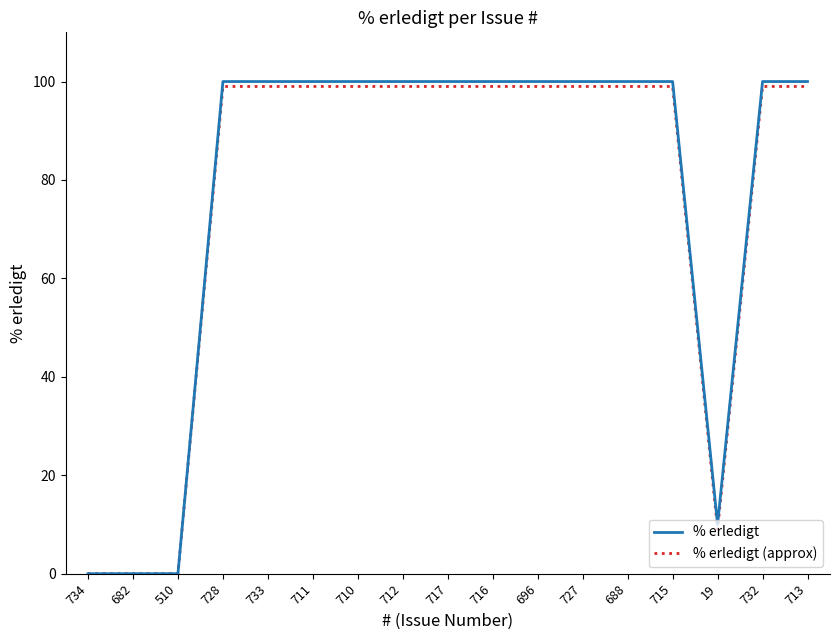

Is this an area chart (filled region under the line)?

No